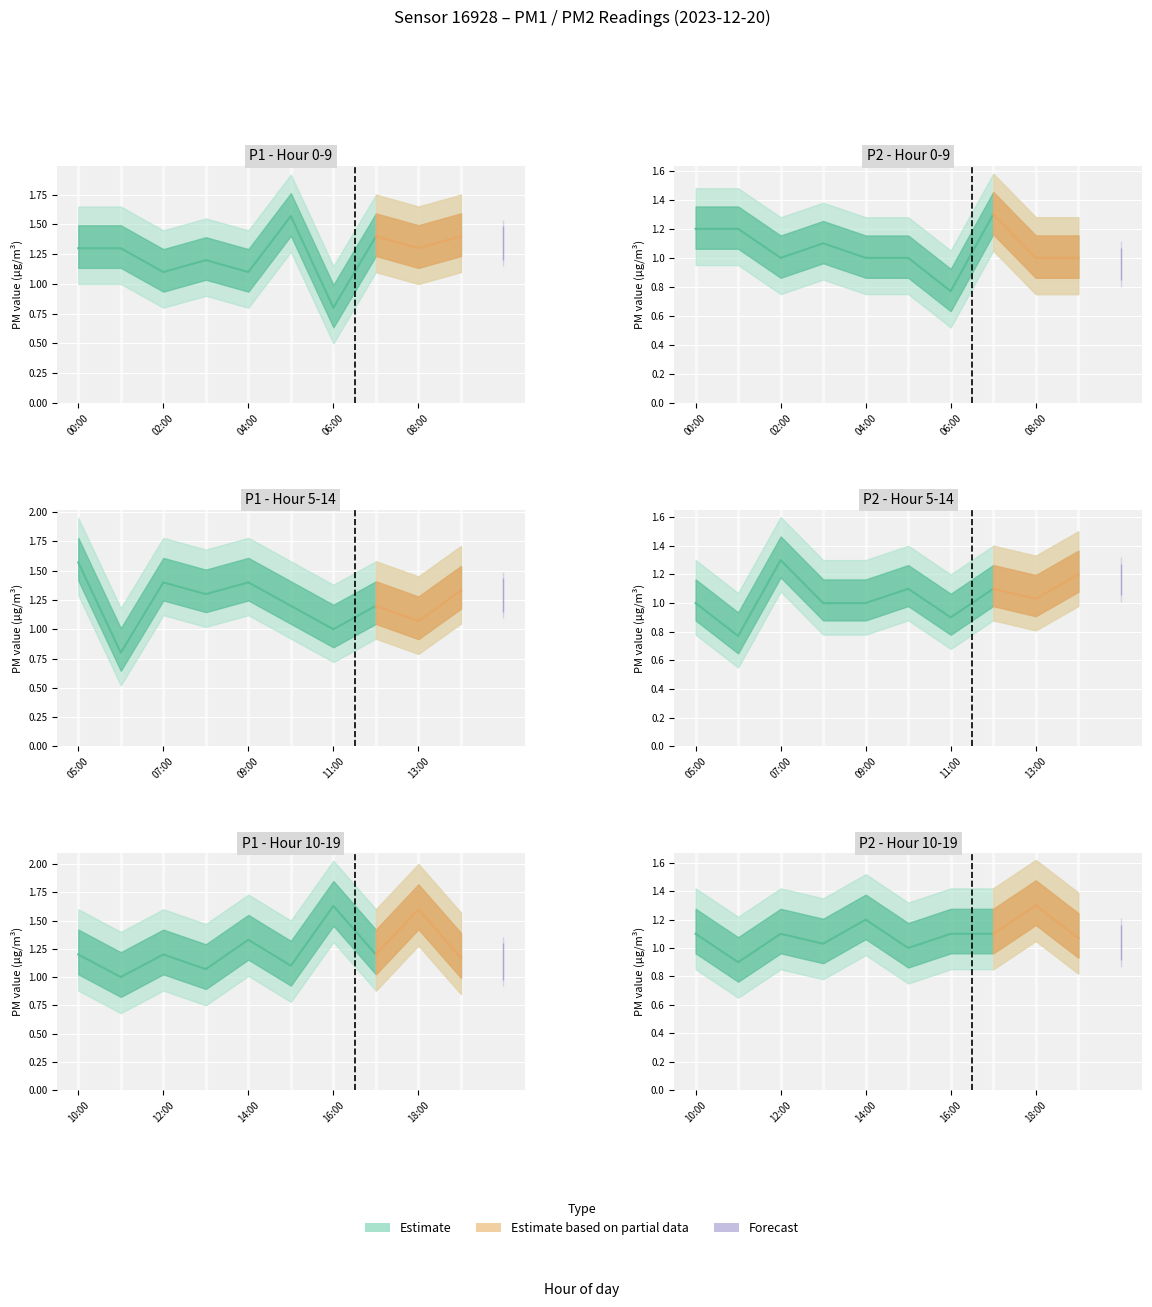

At which label does P2 reach its peak?

07:00